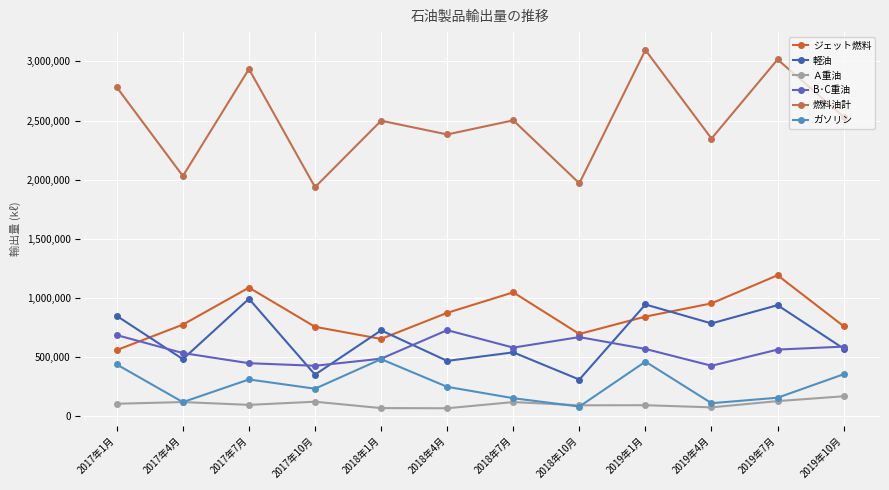

Rank the series at 2018年7月 from highest to lowest value.

燃料油計, ジェット燃料, B･C重油, 軽油, ガソリン, Ａ重油